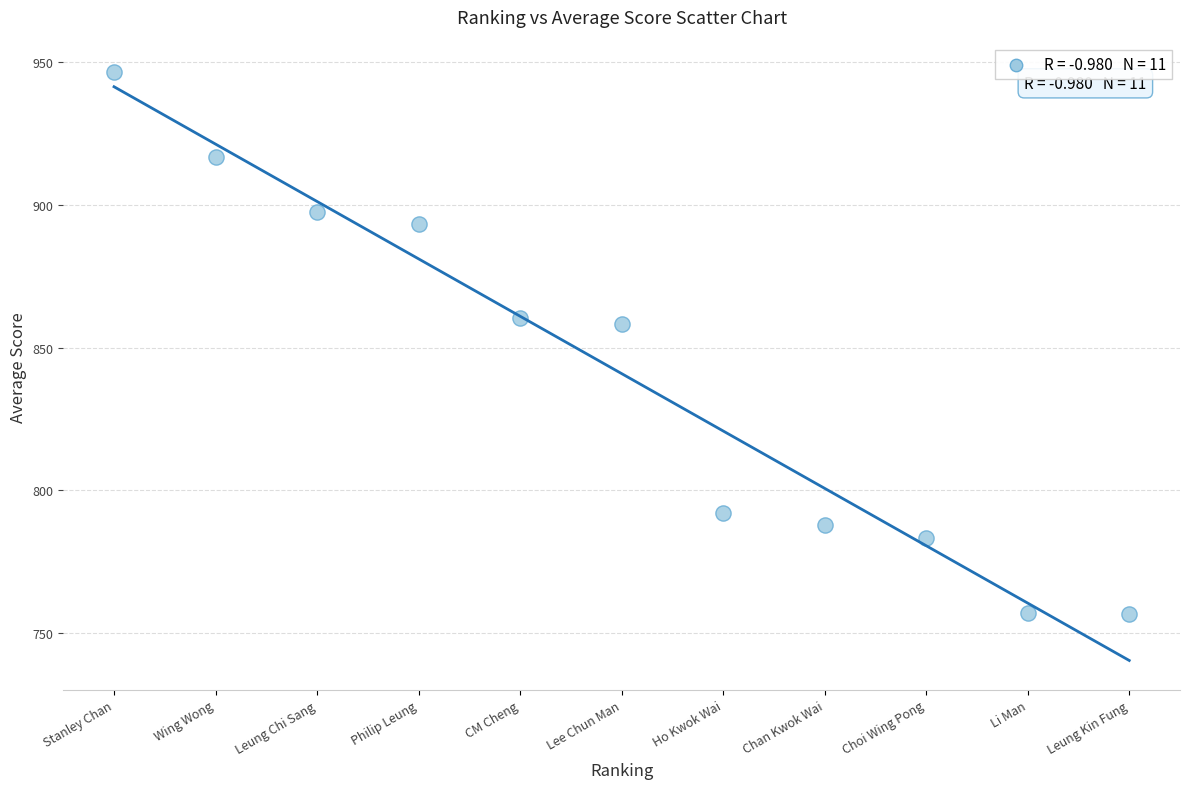

What is the range of X values (max minus min)?

10.0